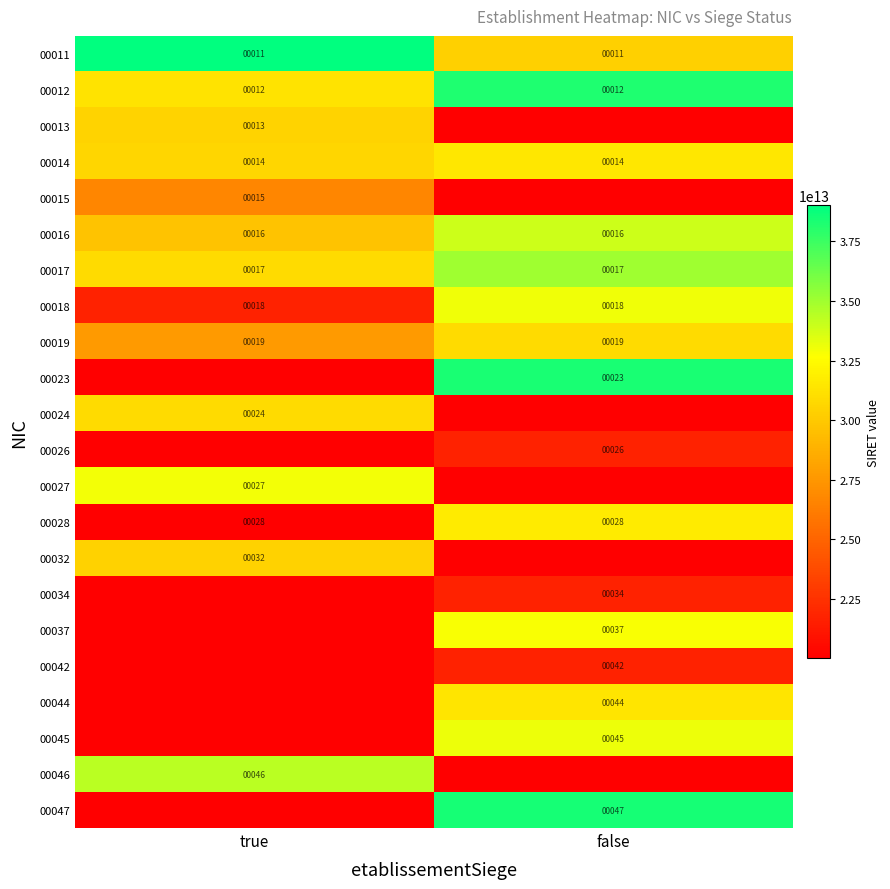

How many data points does each series have?

2